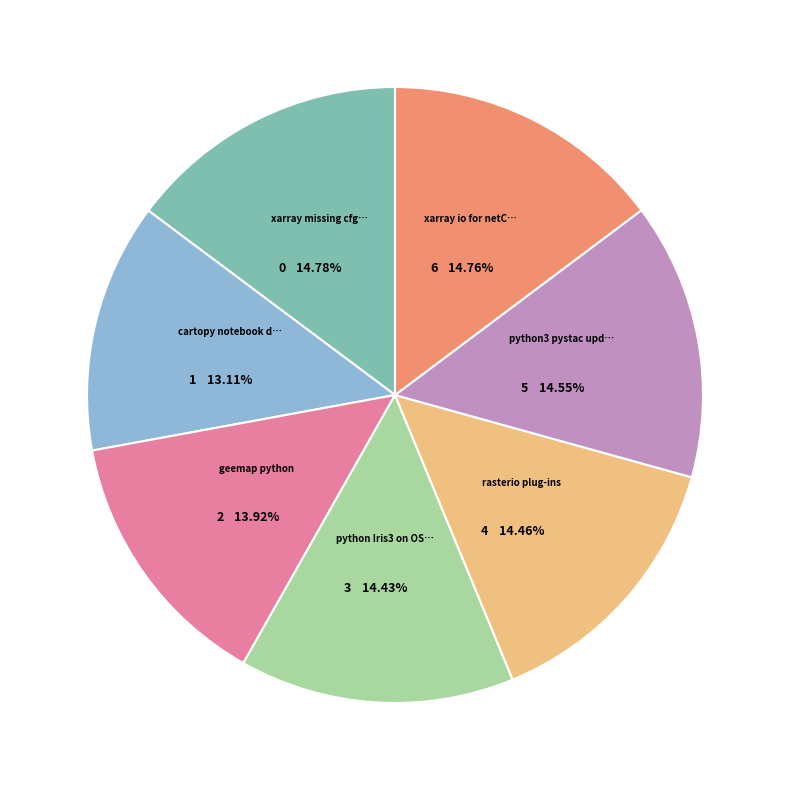

Is there any slice that represents more than half of the pie?

No